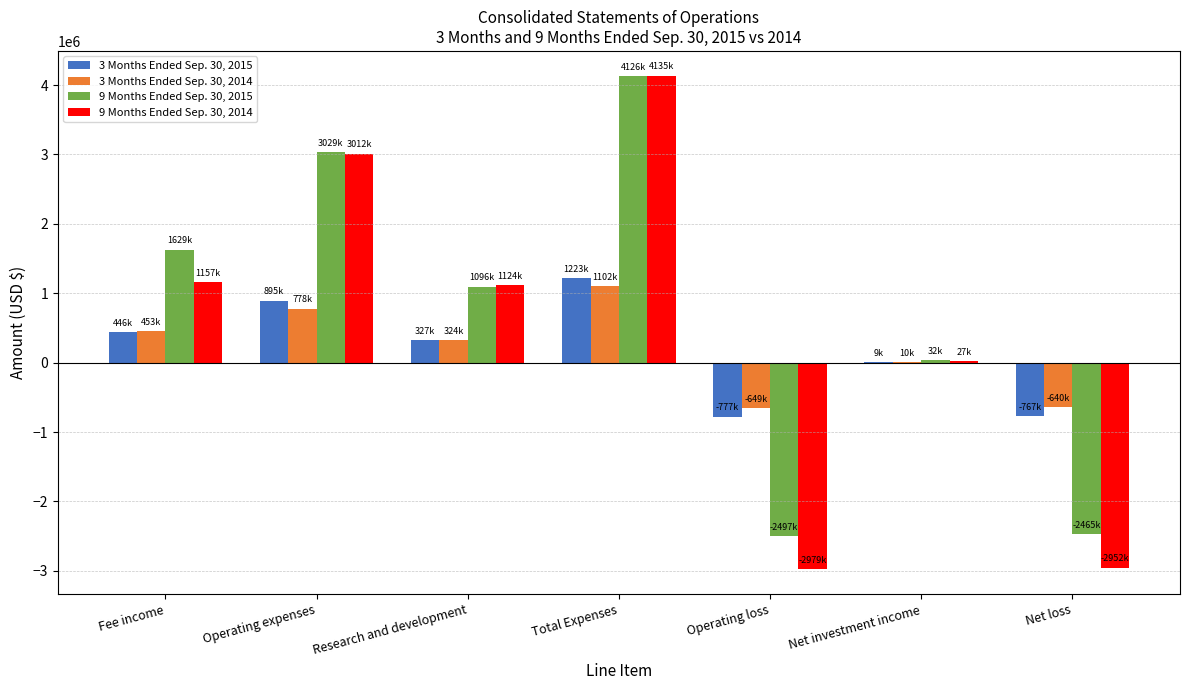

At which label does 9 Months Ended Sep. 30, 2015 first exceed 1096420?

Fee income